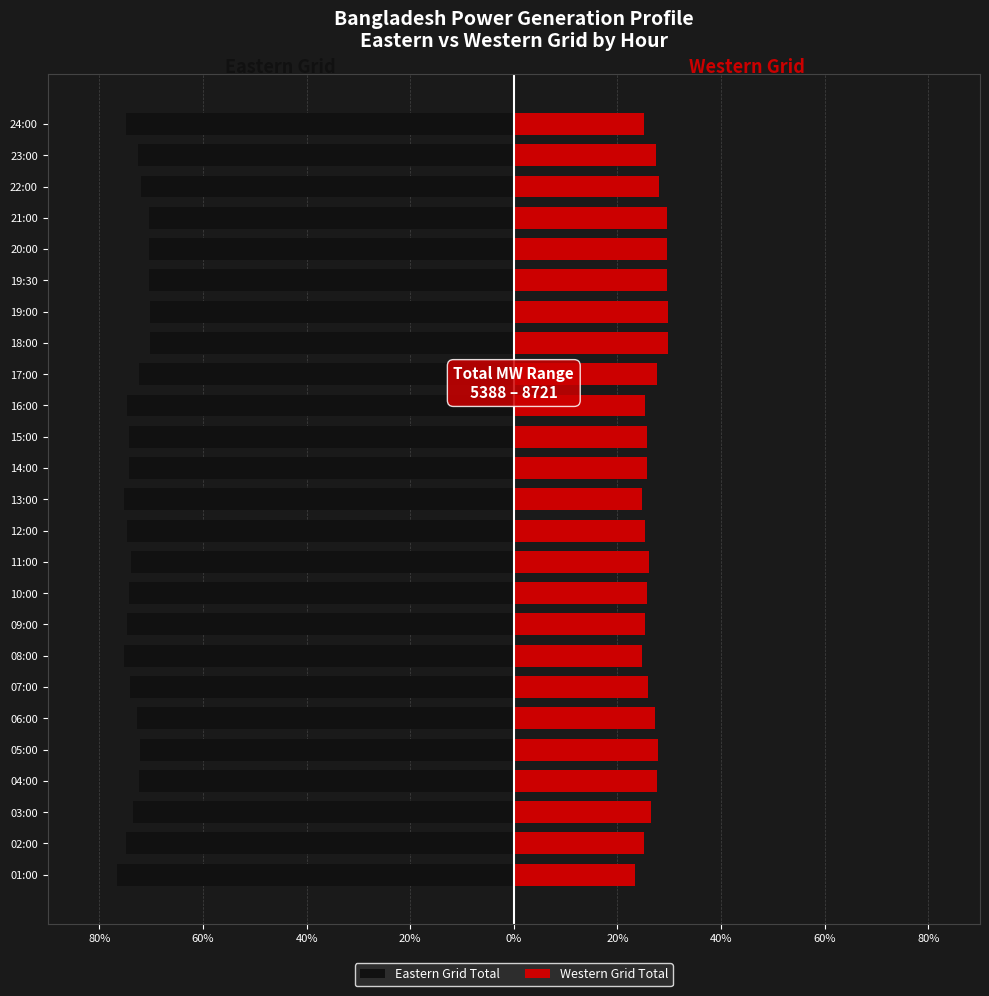

How many data points does each series have?

25